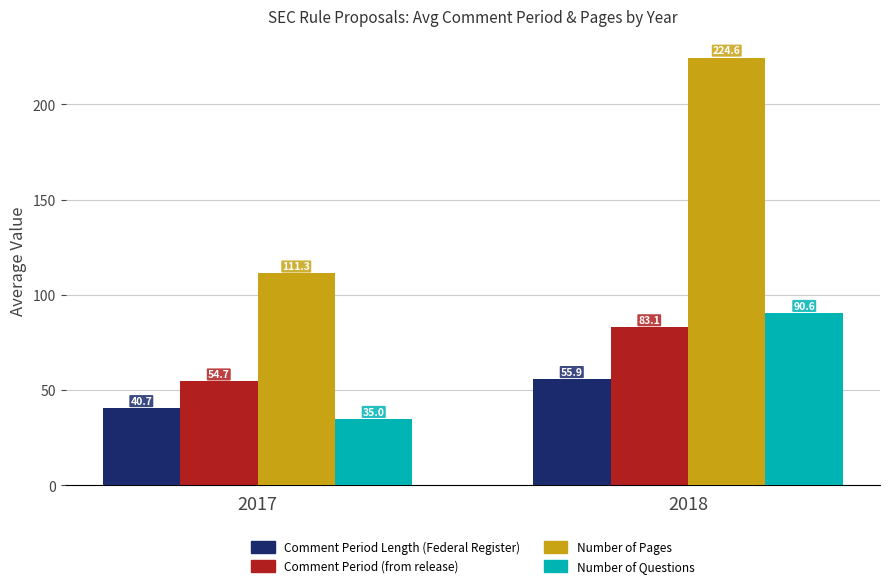

What value does the Number of Pages series have at 2017?

111.3